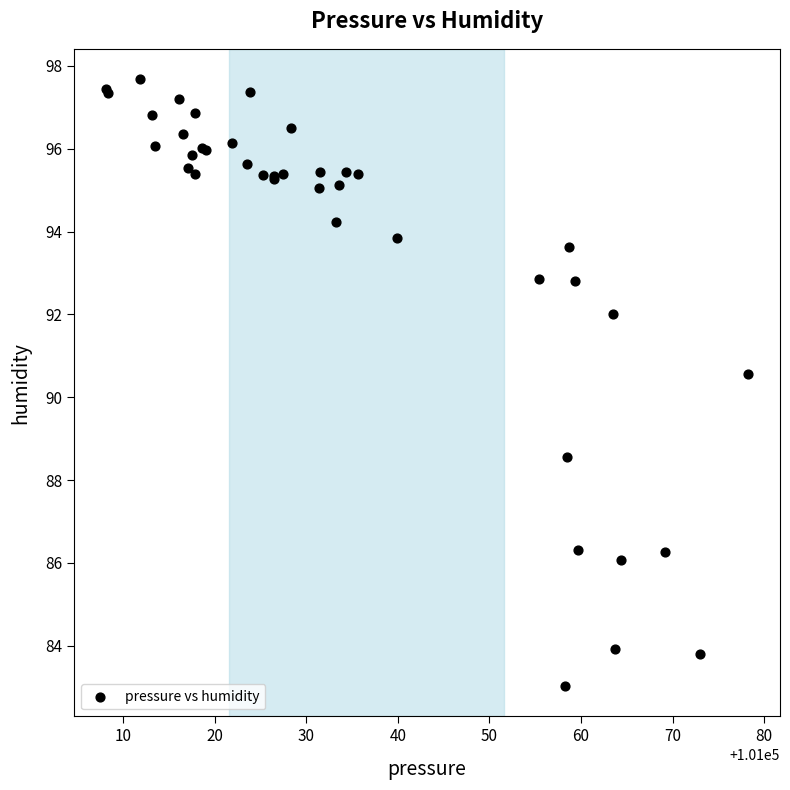

What Y value in the scatter plot is closest to 90?

90.6